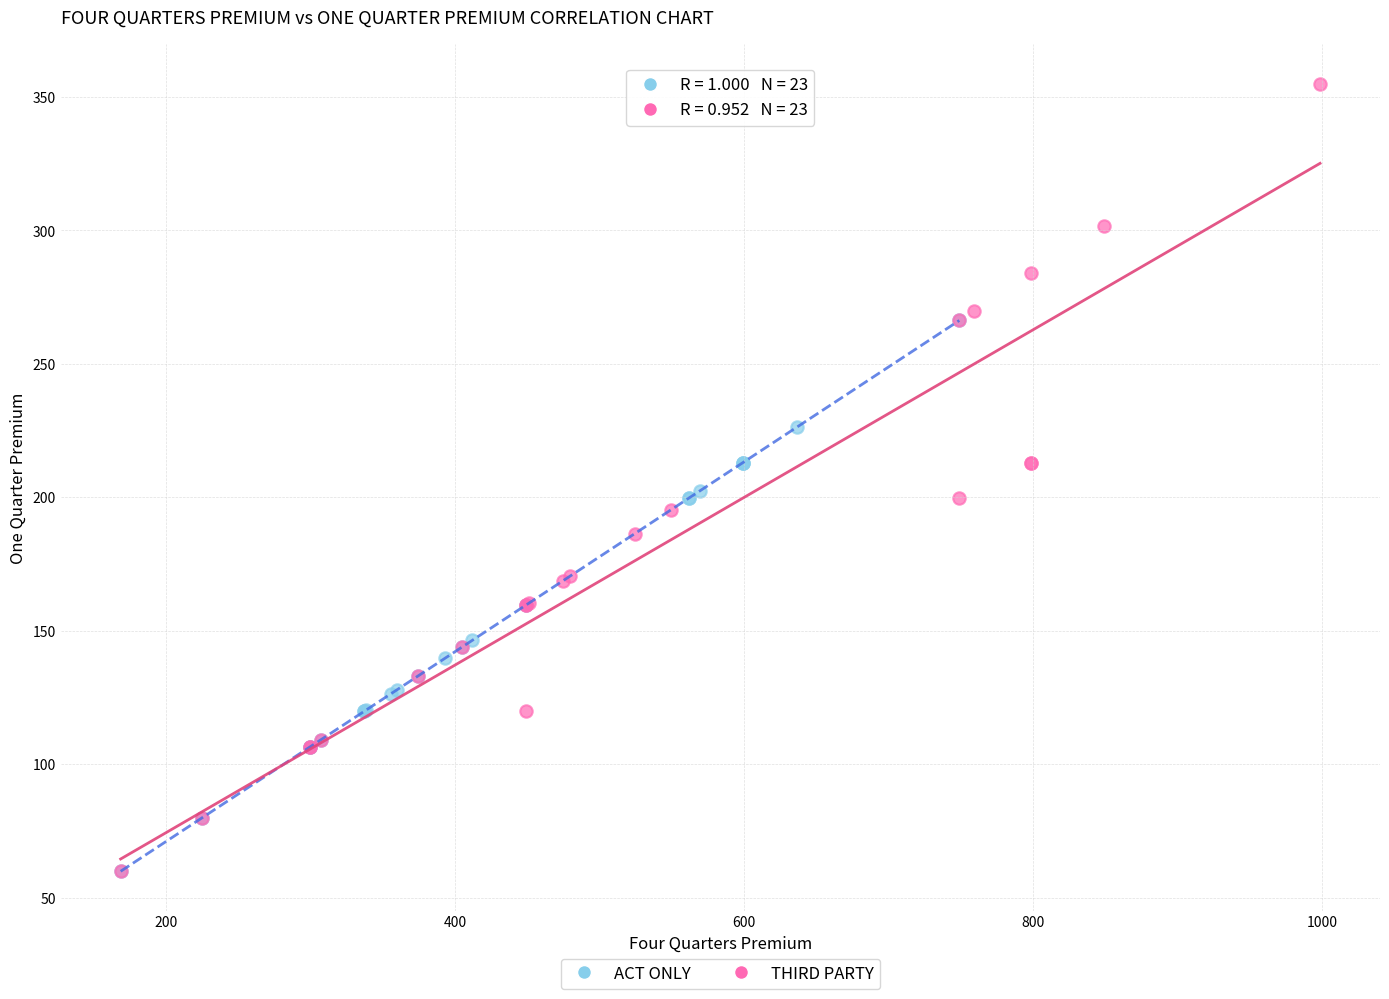

Which series has the largest Y range (max minus min)?

THIRD PARTY